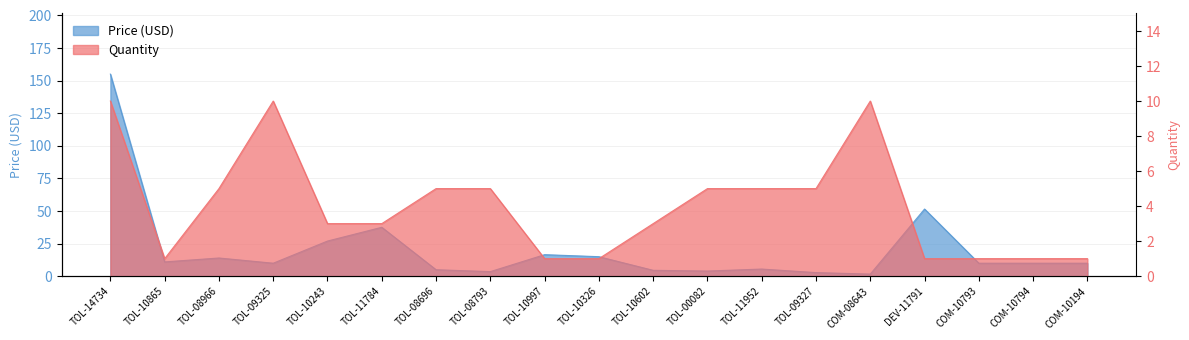

List the series in order of their overall mean, highest first.

Price (USD), Quantity